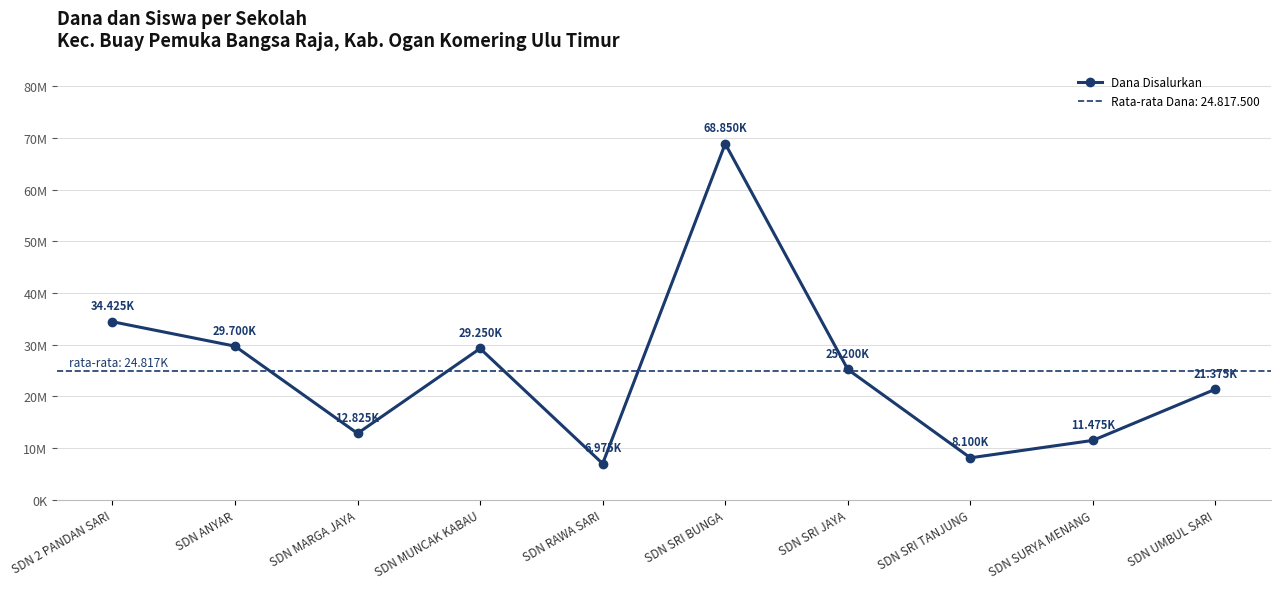

At which category does the data reach its first local peak?

SDN MUNCAK KABAU